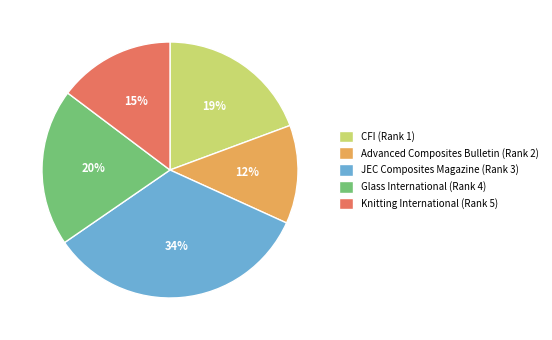

To the nearest percent, what is the combined percentage of CFI (Rank 1) and JEC Composites Magazine (Rank 3)?

53%